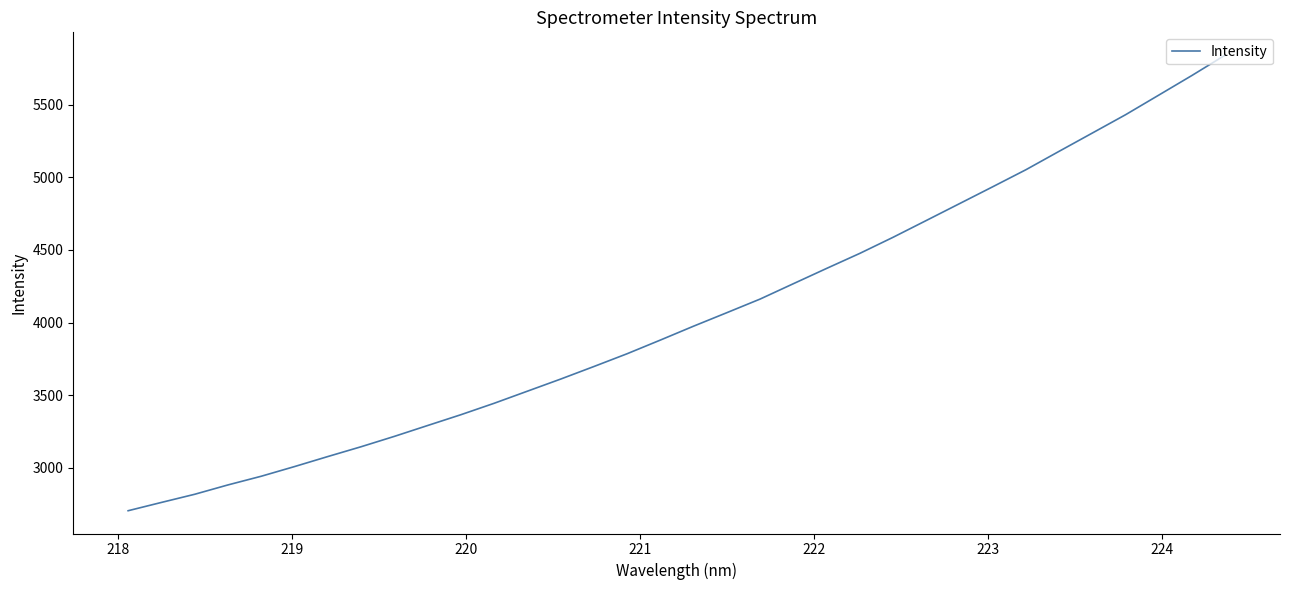

What is the difference between the maximum and minimum values?

3138.6